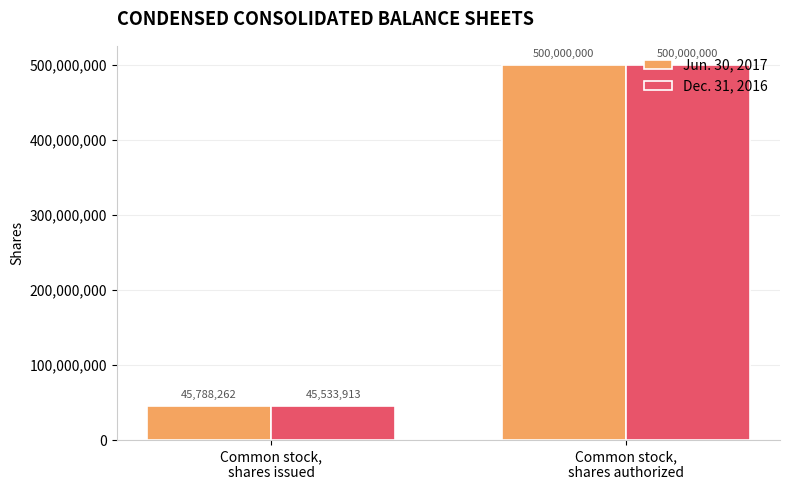

What is the label of the 2nd bar from the right?

Common stock,
shares issued